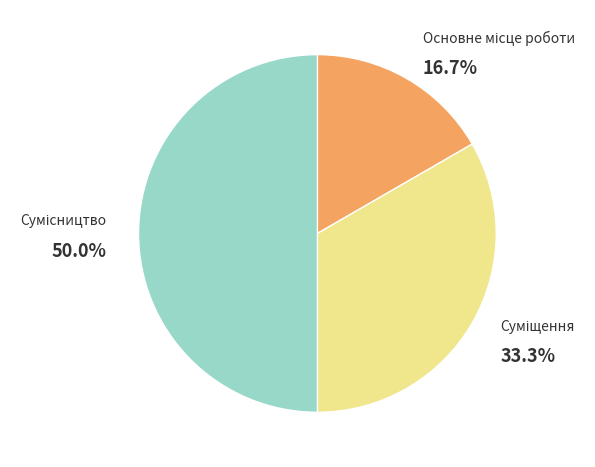

Count the number of slices in the pie.

3